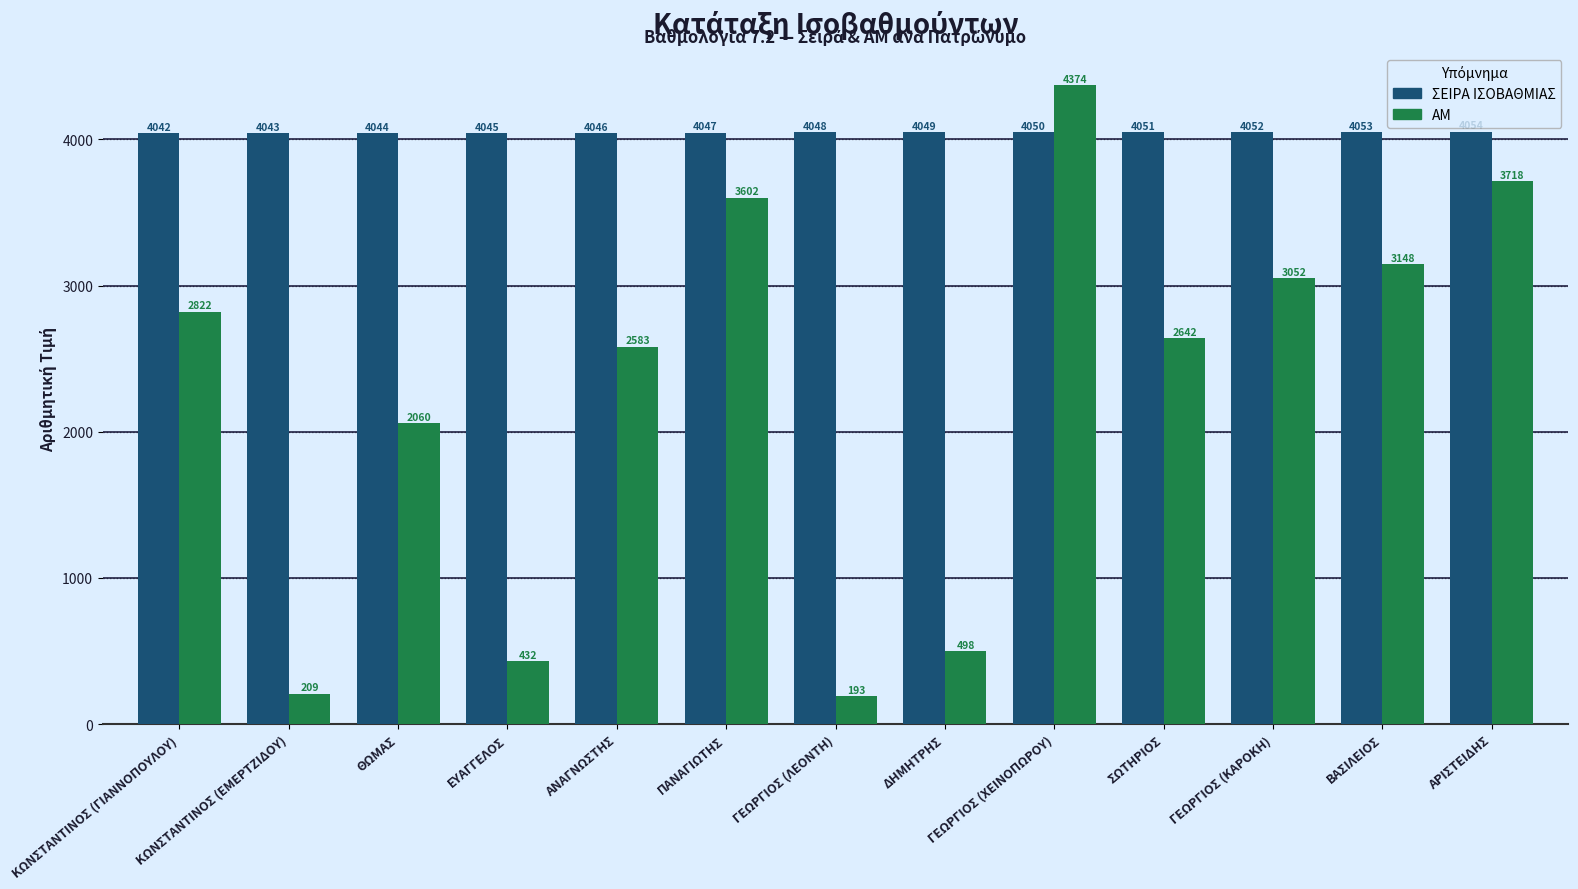

What is the label of the 5th bar from the left?

ΑΝΑΓΝΩΣΤΗΣ